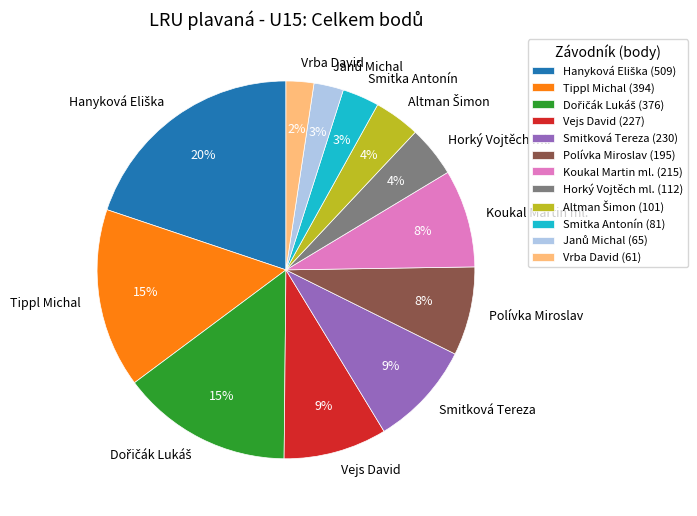

To the nearest percent, what percentage of the pie is Koukal Martin ml.?

8%